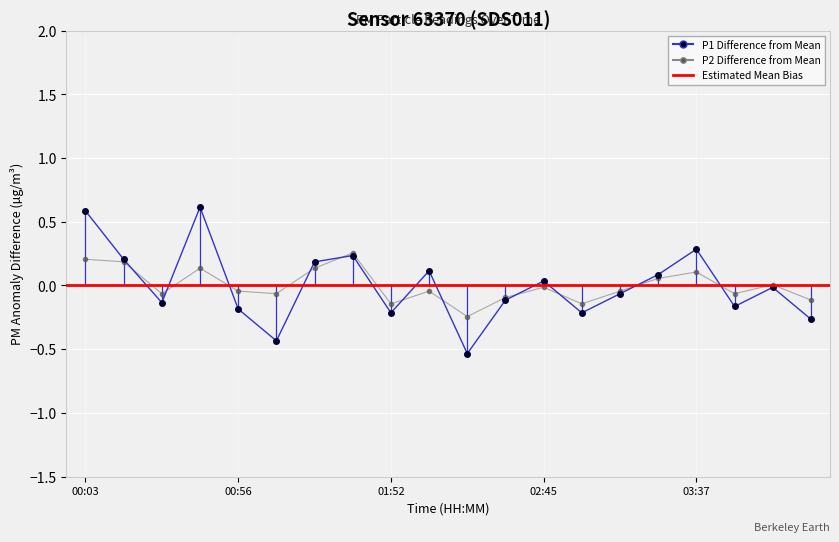

True or false: P1 has a value of -0.2 at 2.

False